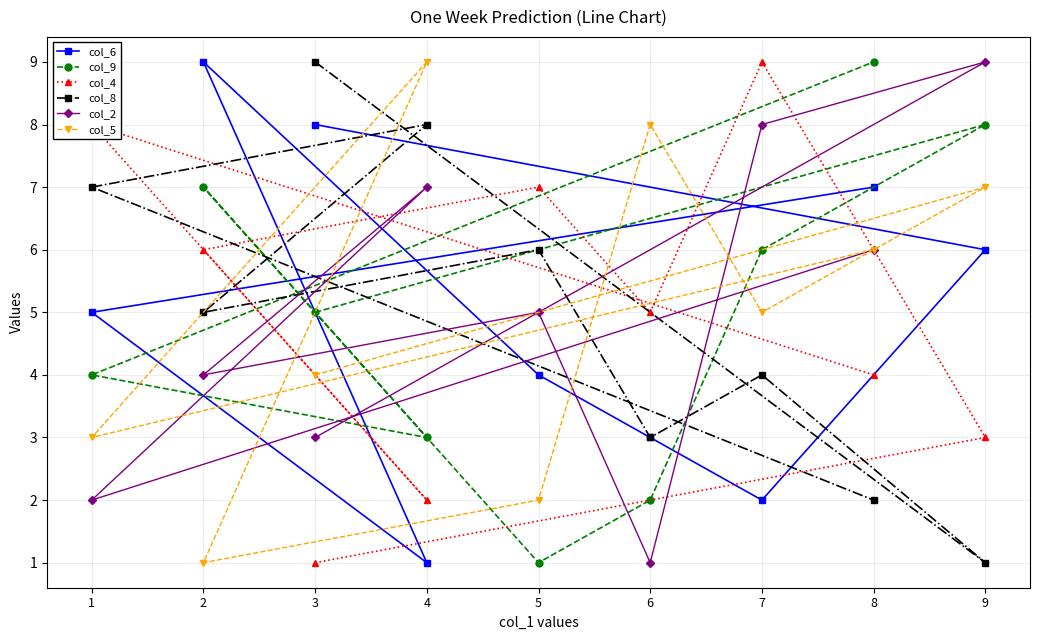

At which label does col_9 reach its peak?

8